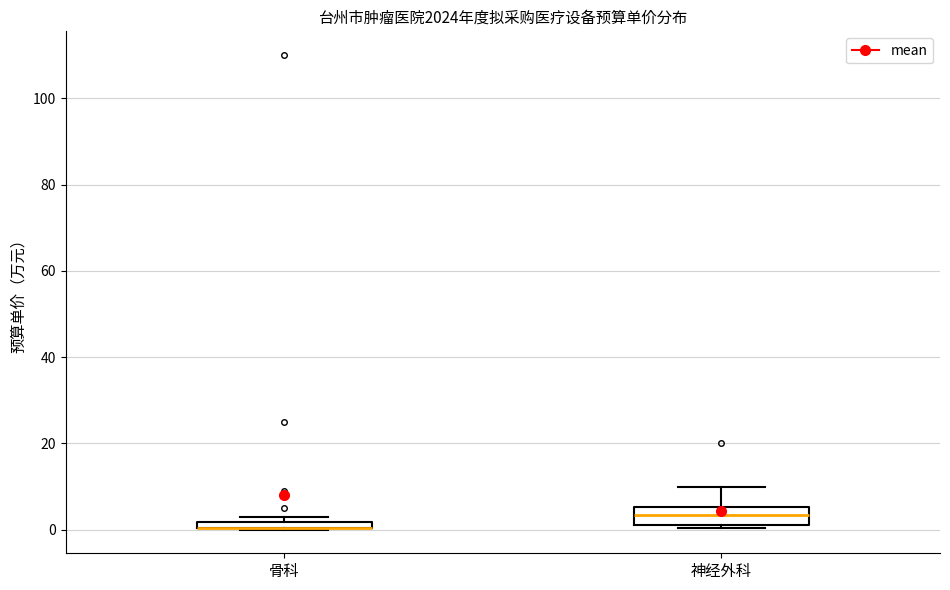

Comparing the boxes themselves (not the whiskers), which one is the tallest?

神经外科